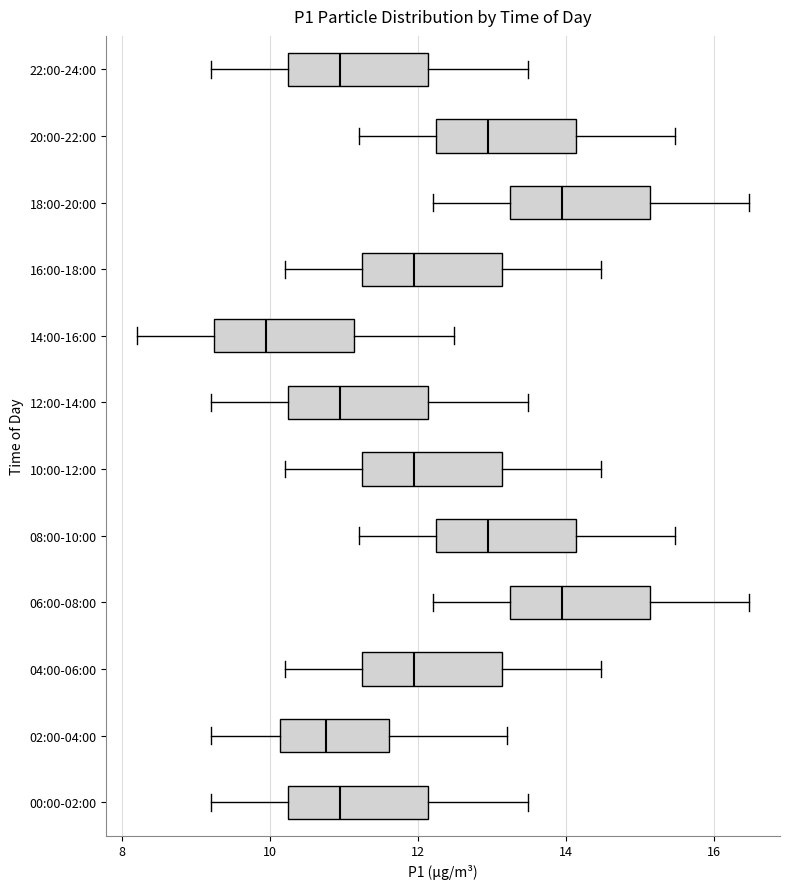

Reading bottom to top, transcribe this box plot: for each box, give where its median line is, the range the box spans, and where its two whiskers end, as read against the x-axis. The values are not printed on the chart, so give them approximately, as read against the axis.

00:00-02:00: median 11.0, box 10.2 to 12.2, whiskers 9.2 to 13.4
02:00-04:00: median 10.8, box 10.2 to 11.6, whiskers 9.2 to 13.2
04:00-06:00: median 12.0, box 11.2 to 13.2, whiskers 10.2 to 14.4
06:00-08:00: median 14.0, box 13.2 to 15.2, whiskers 12.2 to 16.4
08:00-10:00: median 13.0, box 12.2 to 14.2, whiskers 11.2 to 15.4
10:00-12:00: median 12.0, box 11.2 to 13.2, whiskers 10.2 to 14.4
12:00-14:00: median 11.0, box 10.2 to 12.2, whiskers 9.2 to 13.4
14:00-16:00: median 10.0, box 9.2 to 11.2, whiskers 8.2 to 12.4
16:00-18:00: median 12.0, box 11.2 to 13.2, whiskers 10.2 to 14.4
18:00-20:00: median 14.0, box 13.2 to 15.2, whiskers 12.2 to 16.4
20:00-22:00: median 13.0, box 12.2 to 14.2, whiskers 11.2 to 15.4
22:00-24:00: median 11.0, box 10.2 to 12.2, whiskers 9.2 to 13.4